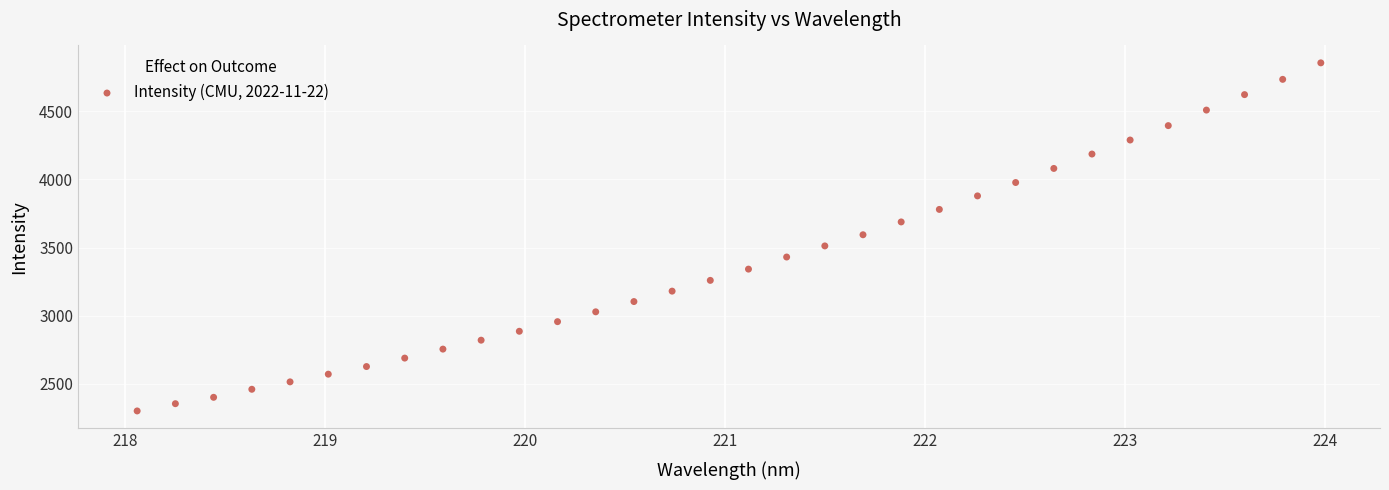

What is the range of Y values (max minus min)?

2553.2